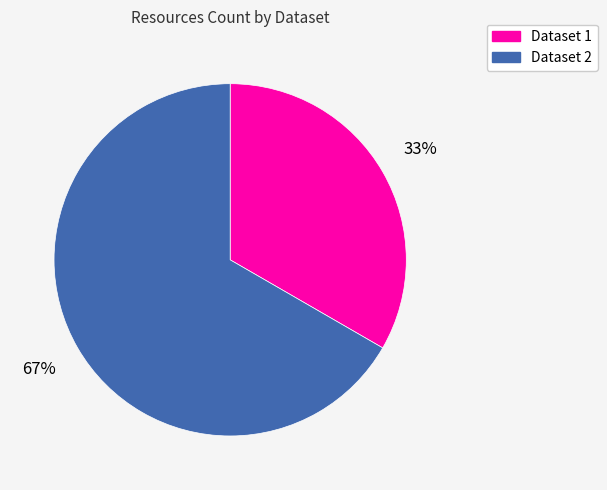

What percentage is the Dataset 2 slice, to the nearest percent?

67%